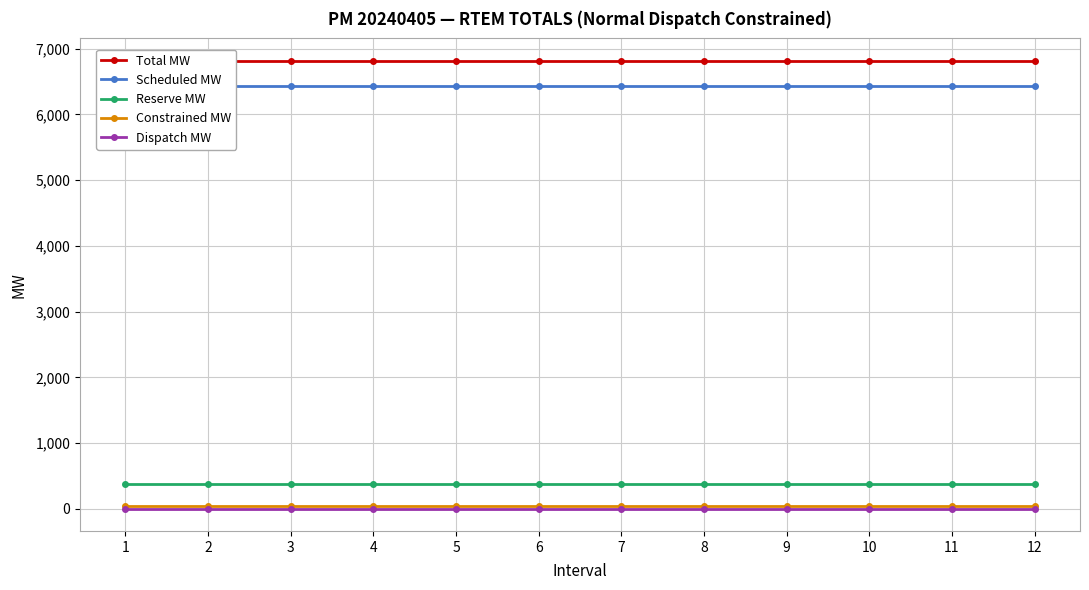

At which category does the chart reach its peak across all series?

1